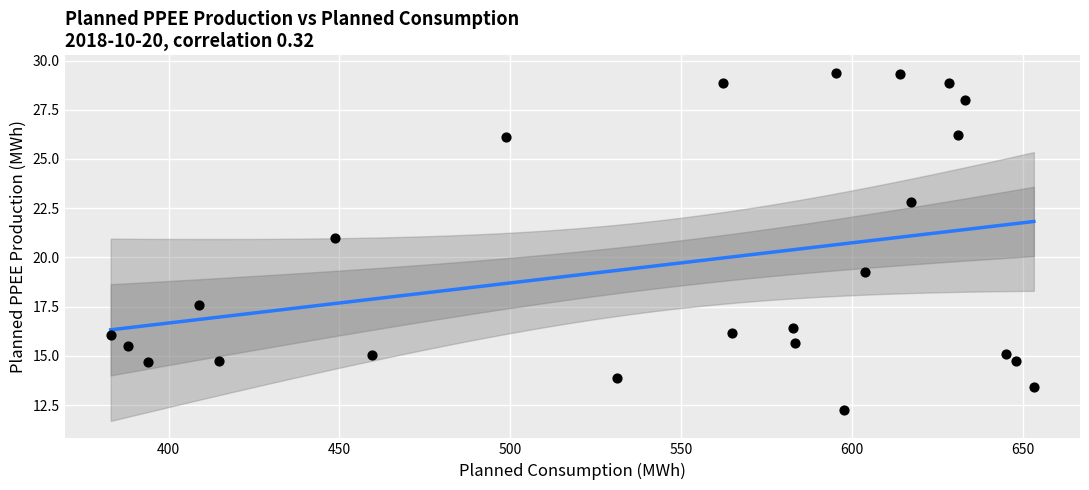

What Y value in the scatter plot is closest to 20?

19.3